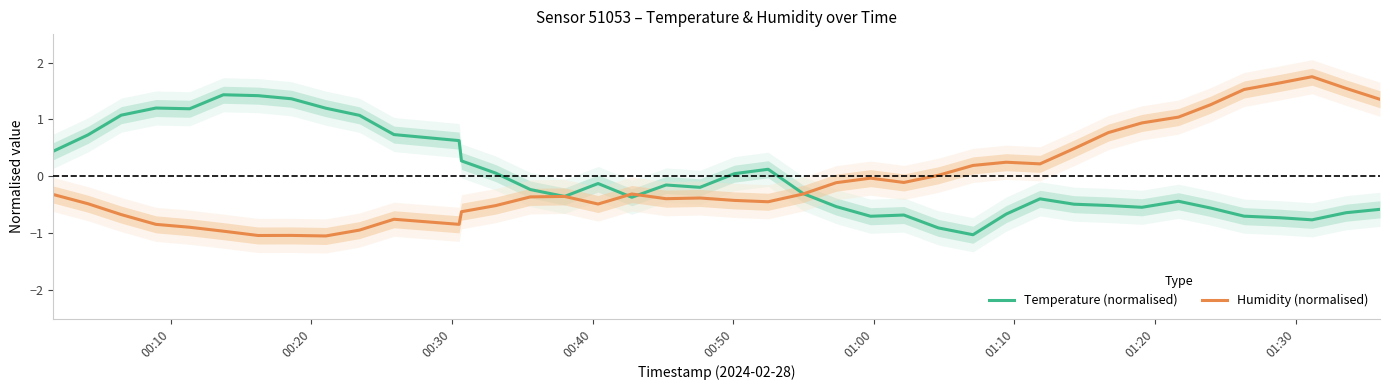

What is the smallest value displayed?

-1.0